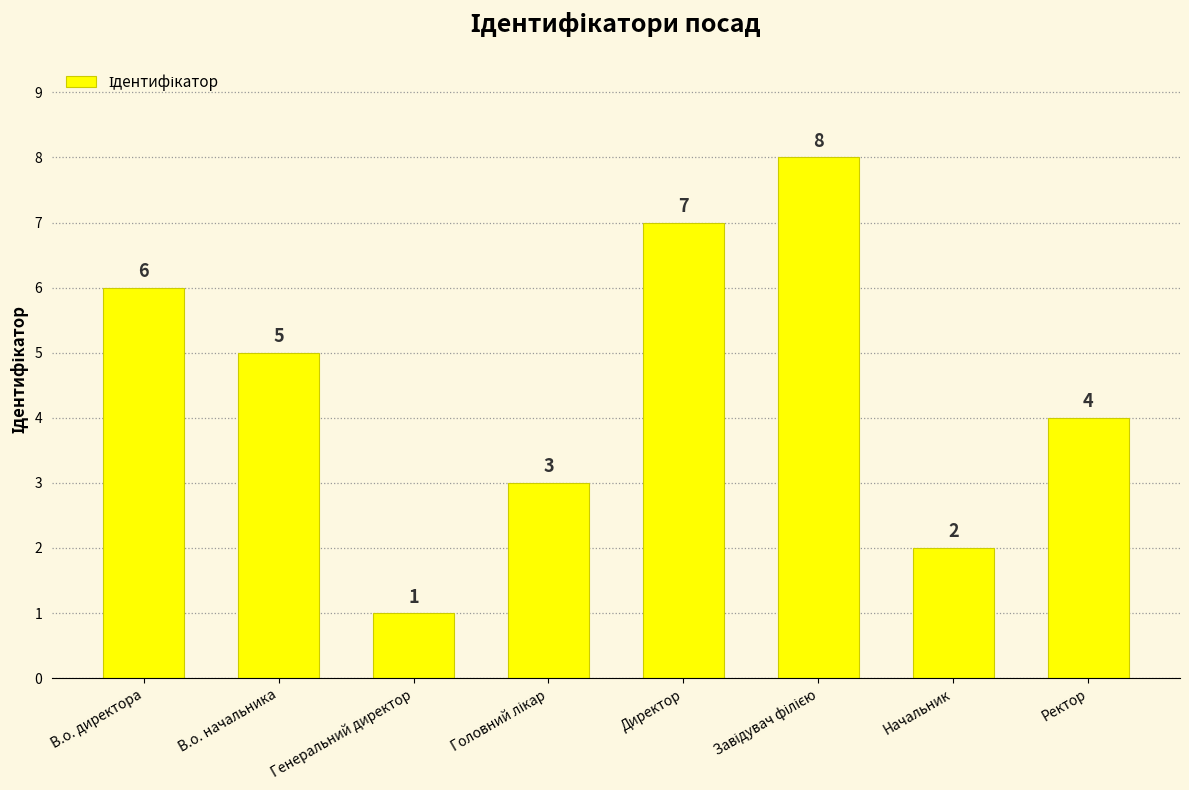

What is the sum of all values?

36